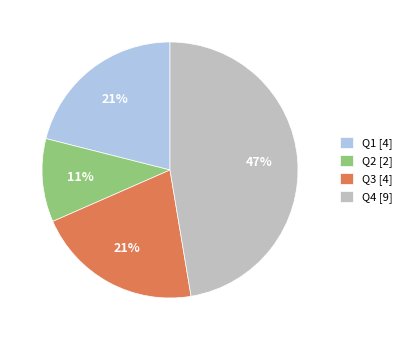

Which category has the smallest portion of the pie?

Q2